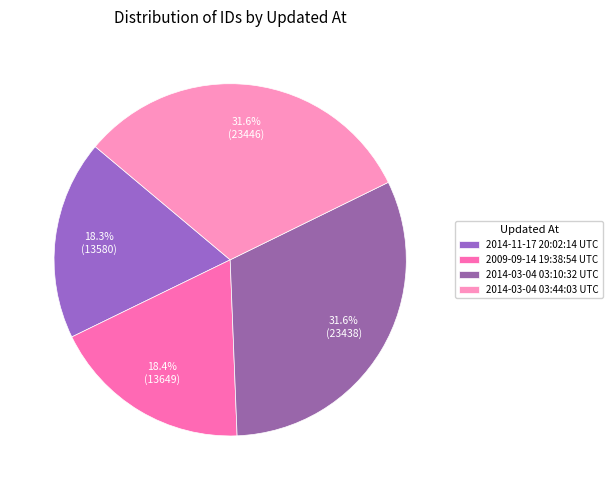

How many slices are in this pie chart?

4